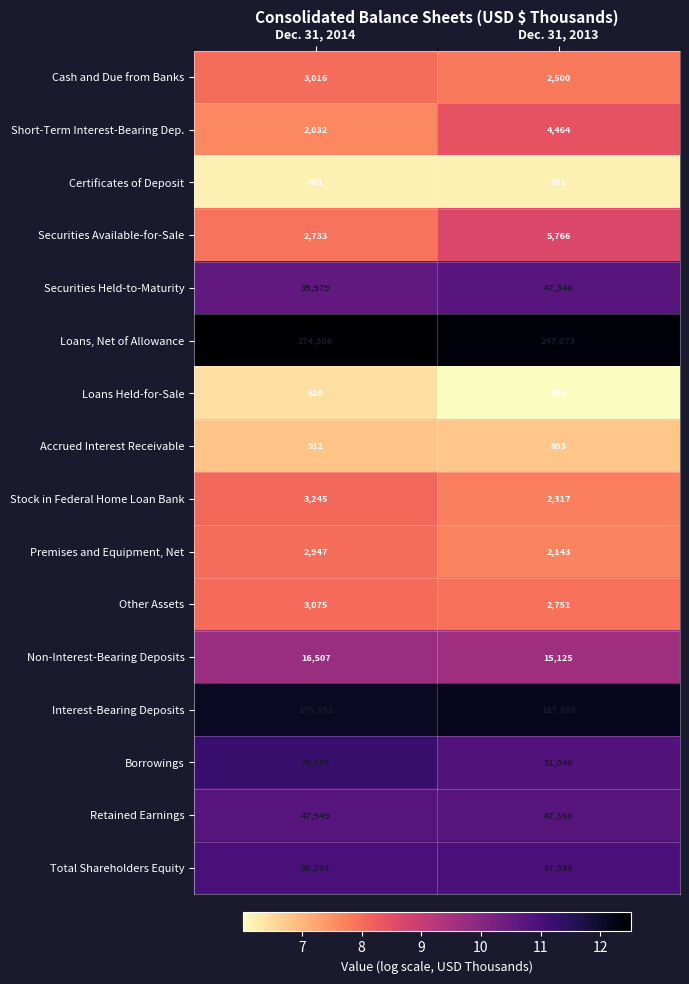

What is the sum of all Cash and Due from Banks values?

5516